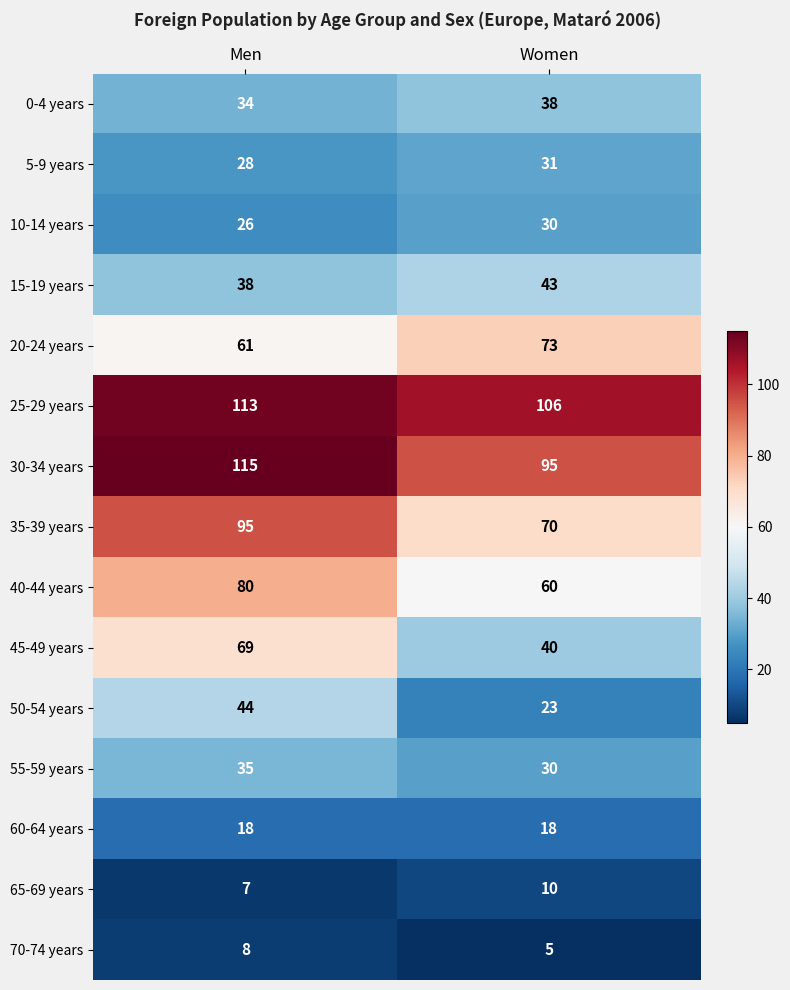

Which series has the largest total across all categories?

25-29 years